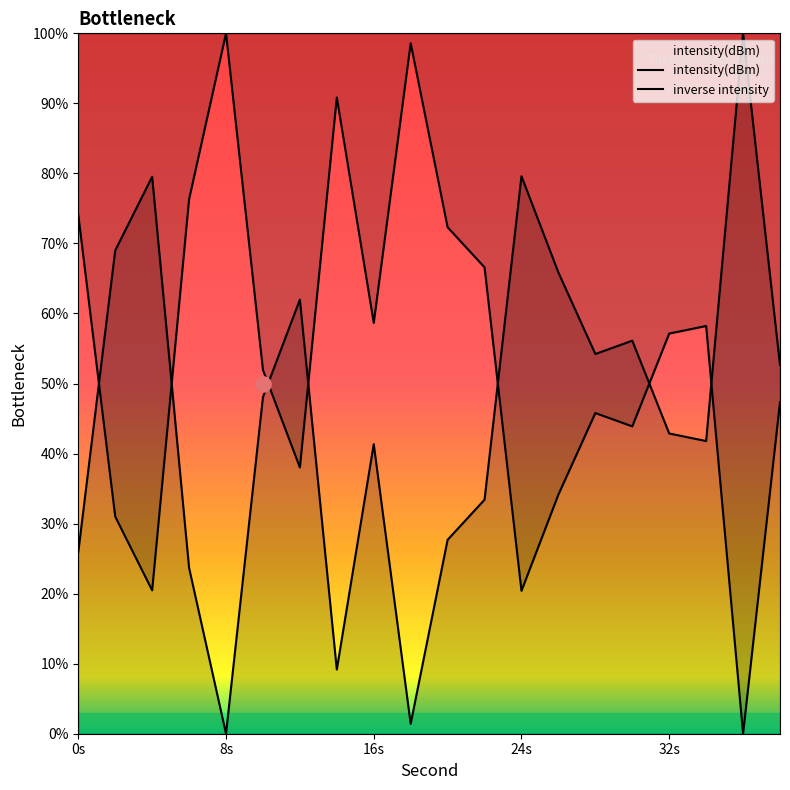

Which series reaches the minimum Y coordinate?

intensity(dBm)